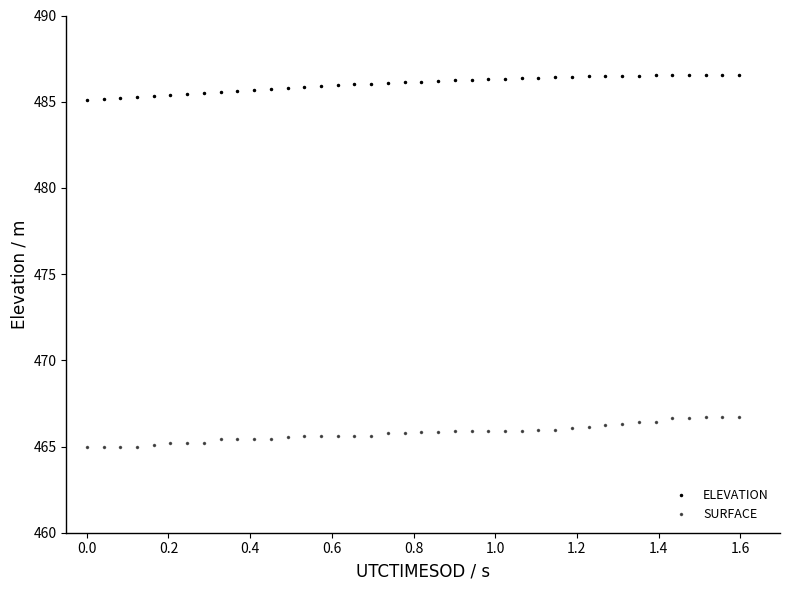

How many categories are shown in the chart?

40